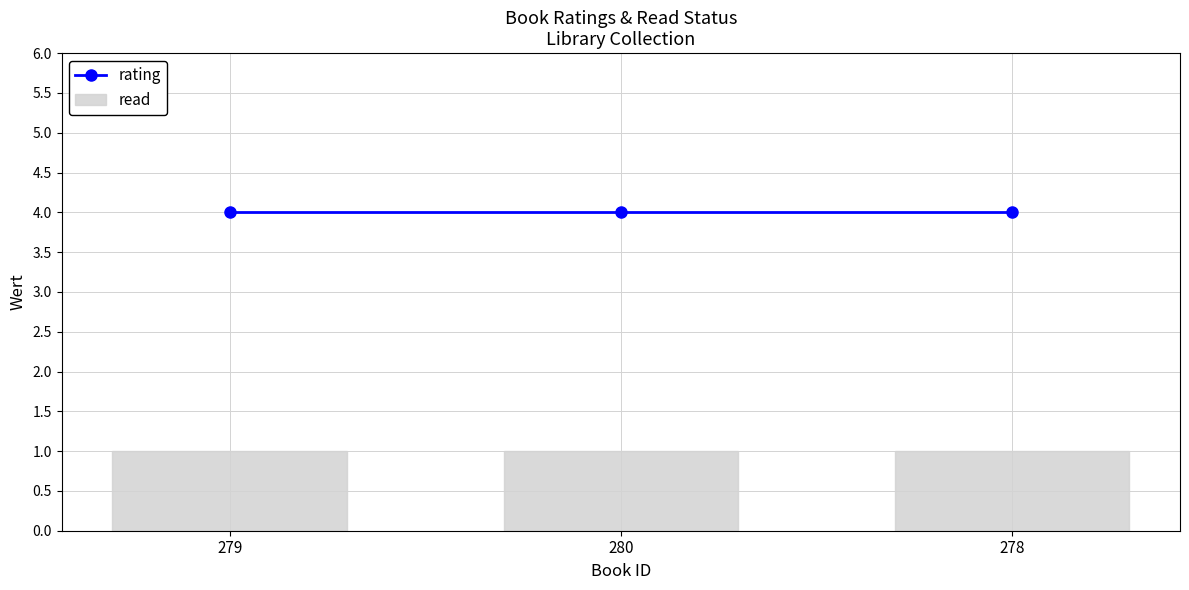

Which series has the widest spread of values?

rating